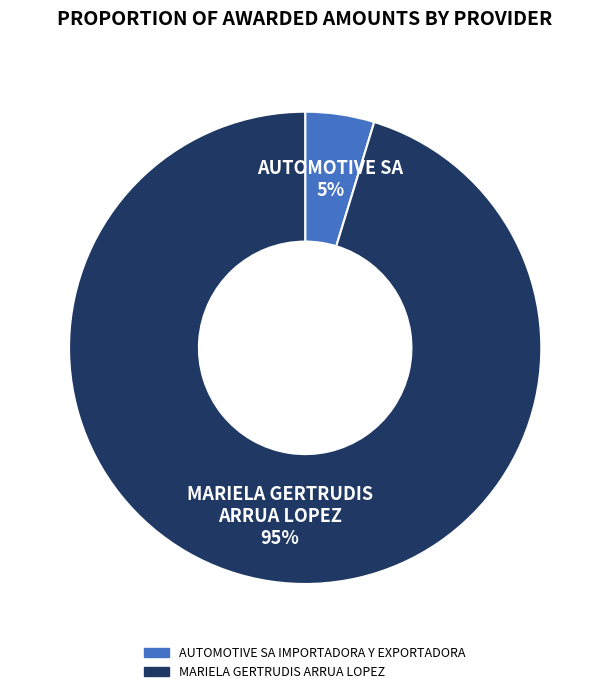

To the nearest percent, what is the average slice percentage?

50%